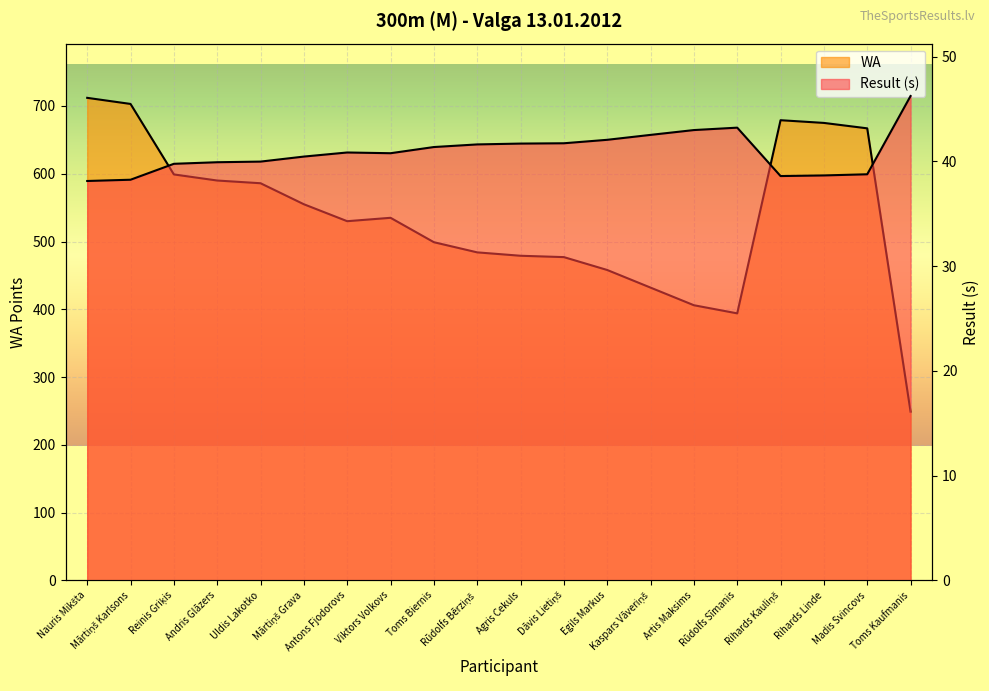

What is the difference between the highest and lowest values at Rihards Linde?

636.4